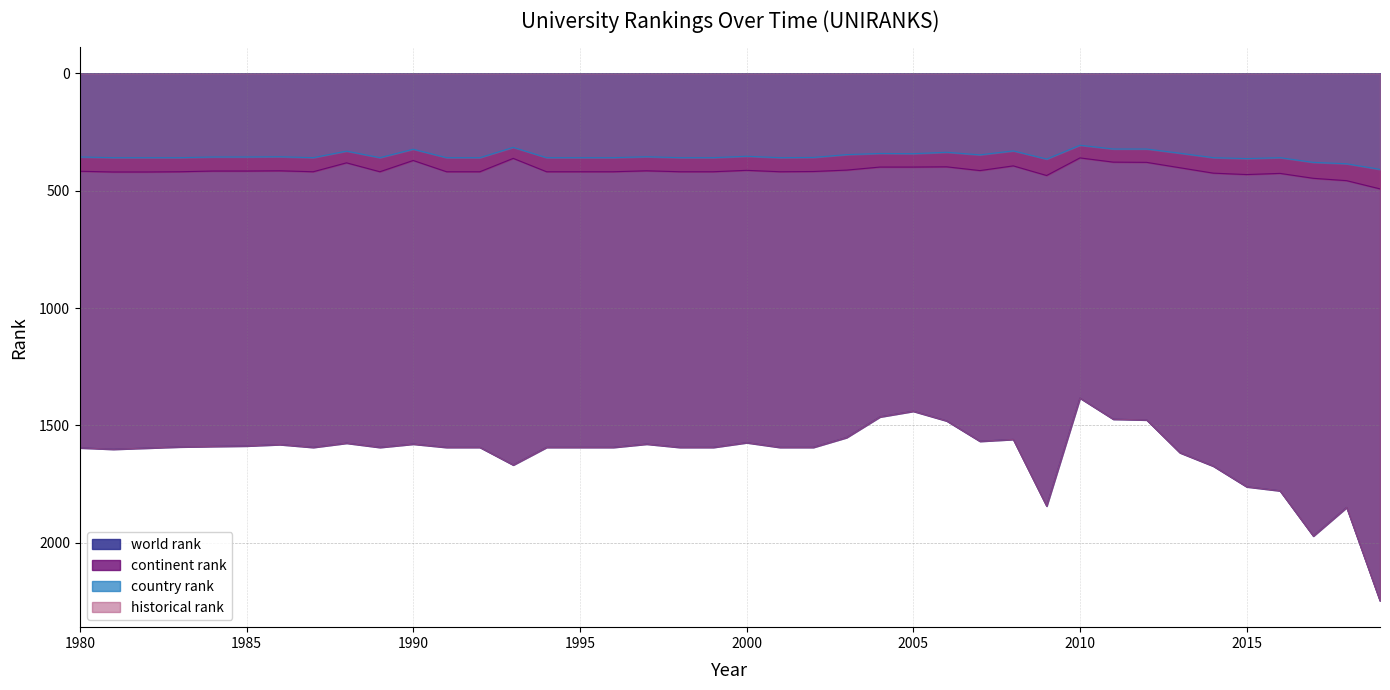

True or false: world rank and country rank cross at least once.

False